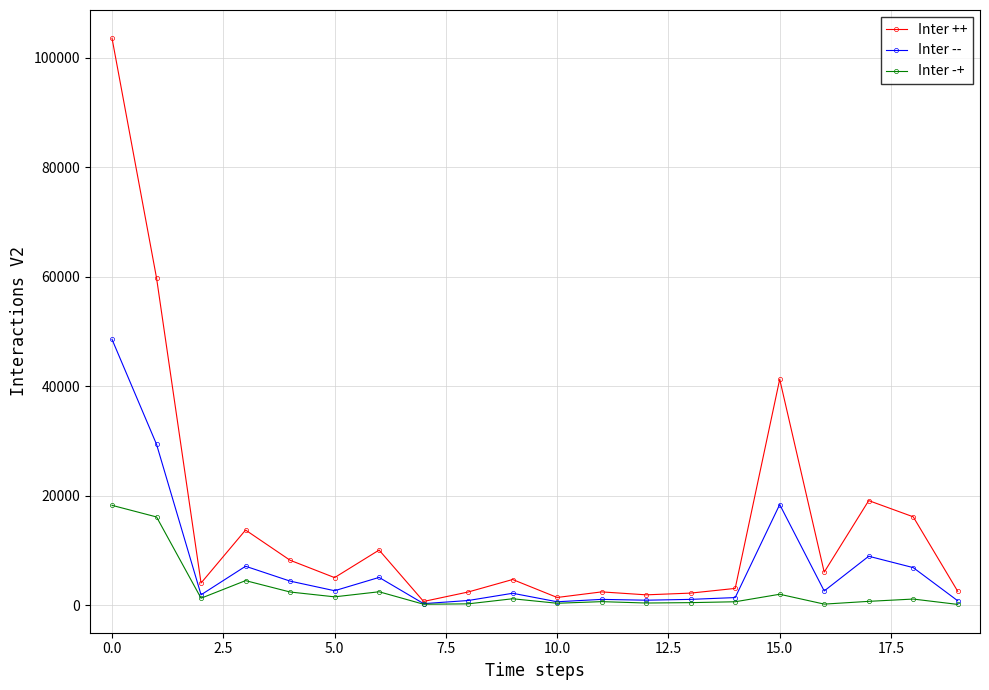

Which series has the widest spread of values?

Inter ++